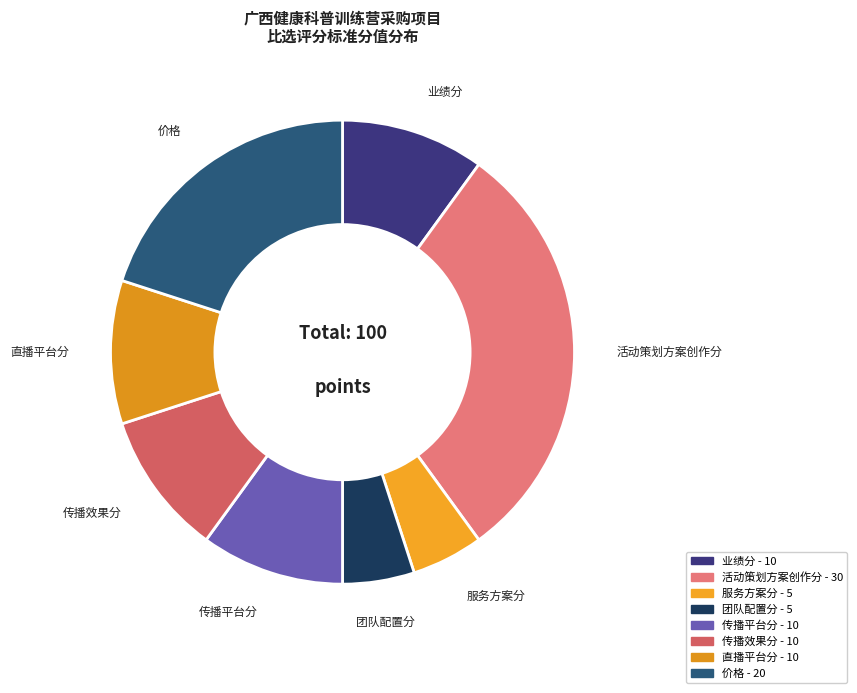

Approximately how many times larger is the value at 服务方案分 compared to 直播平台分?

0.5